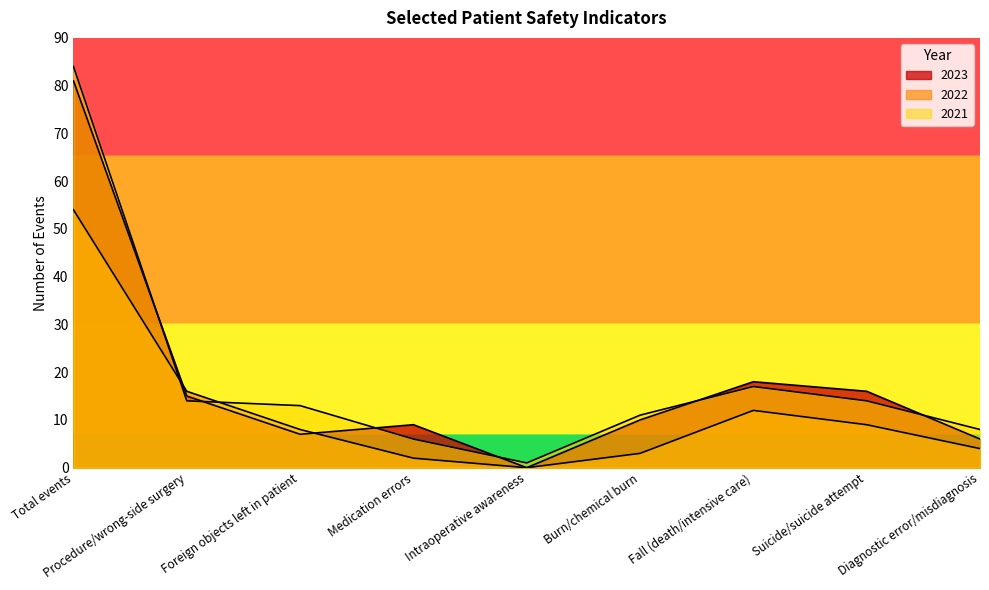

Where do 2023 and 2021 first cross each other?

Total events and Procedure/wrong-side surgery